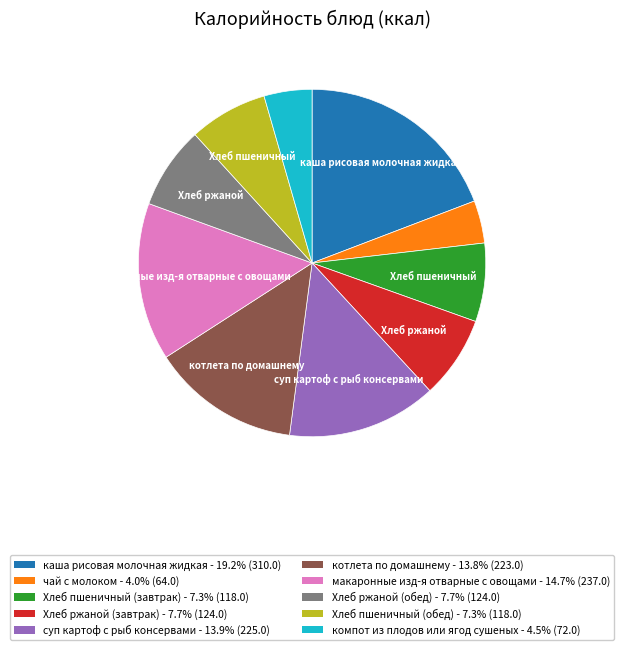

Do Хлеб ржаной (завтрак) - 7.7% (124.0) and суп картоф с рыб консервами - 13.9% (225.0) together represent more than half of the pie?

No